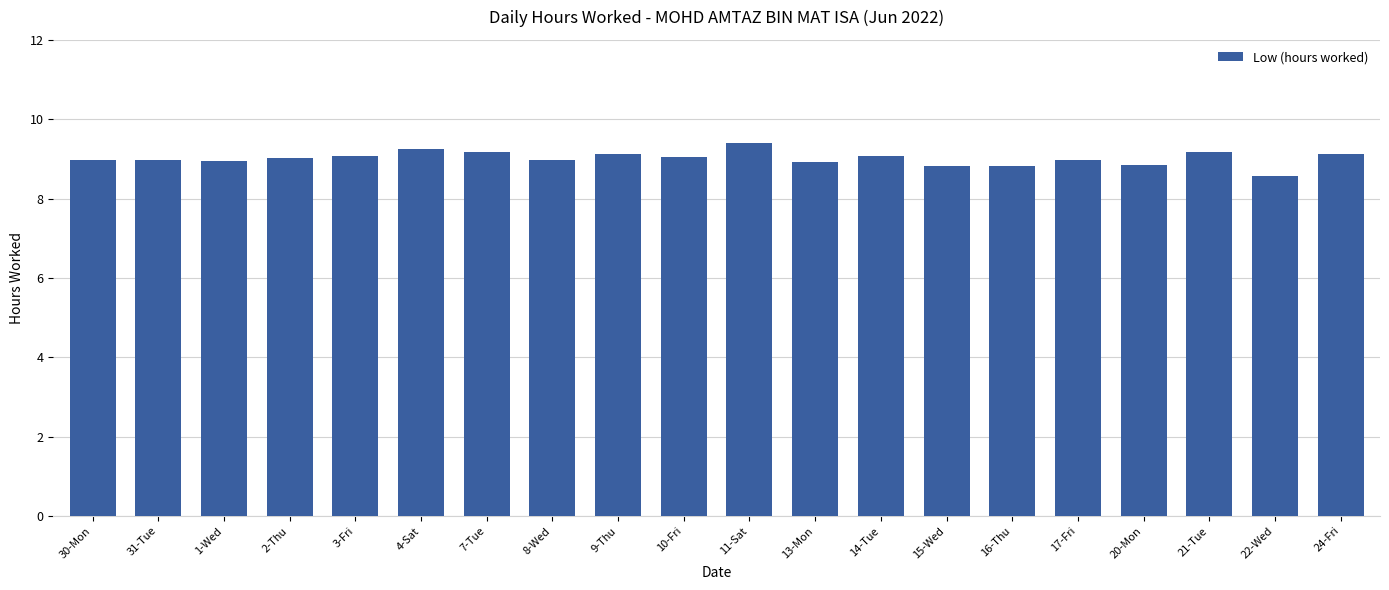

What is the label of the 7th bar from the left?

7-Tue